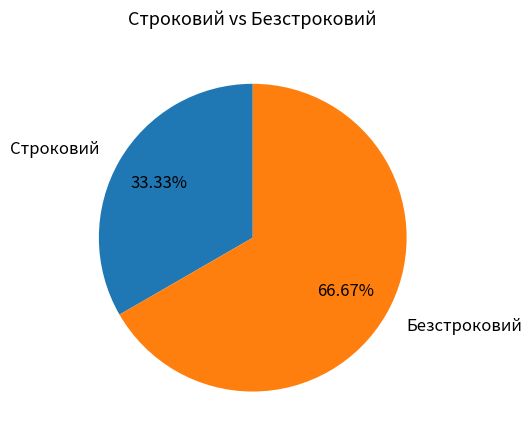

True or false: Безстроковий accounts for 67% of the total.

True